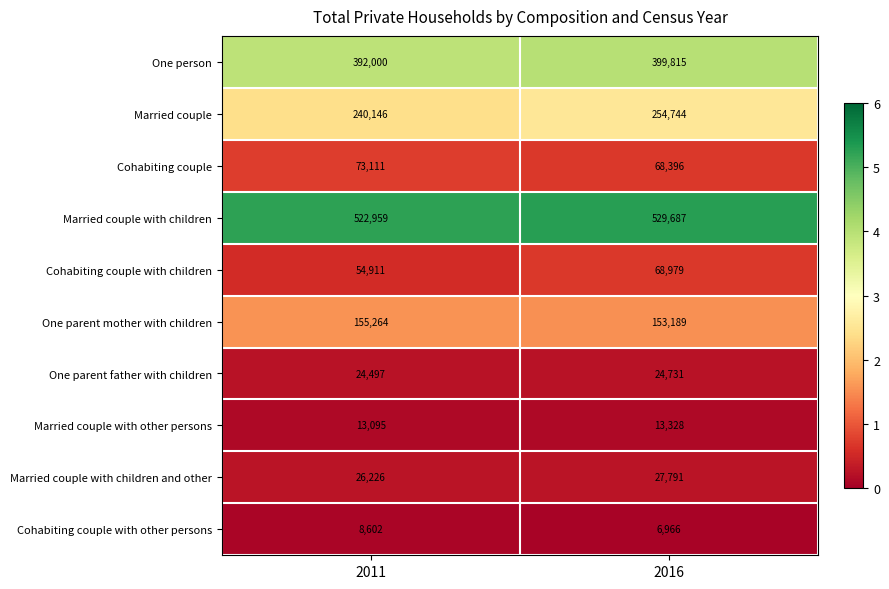

Which category has the highest value across all series?

2016